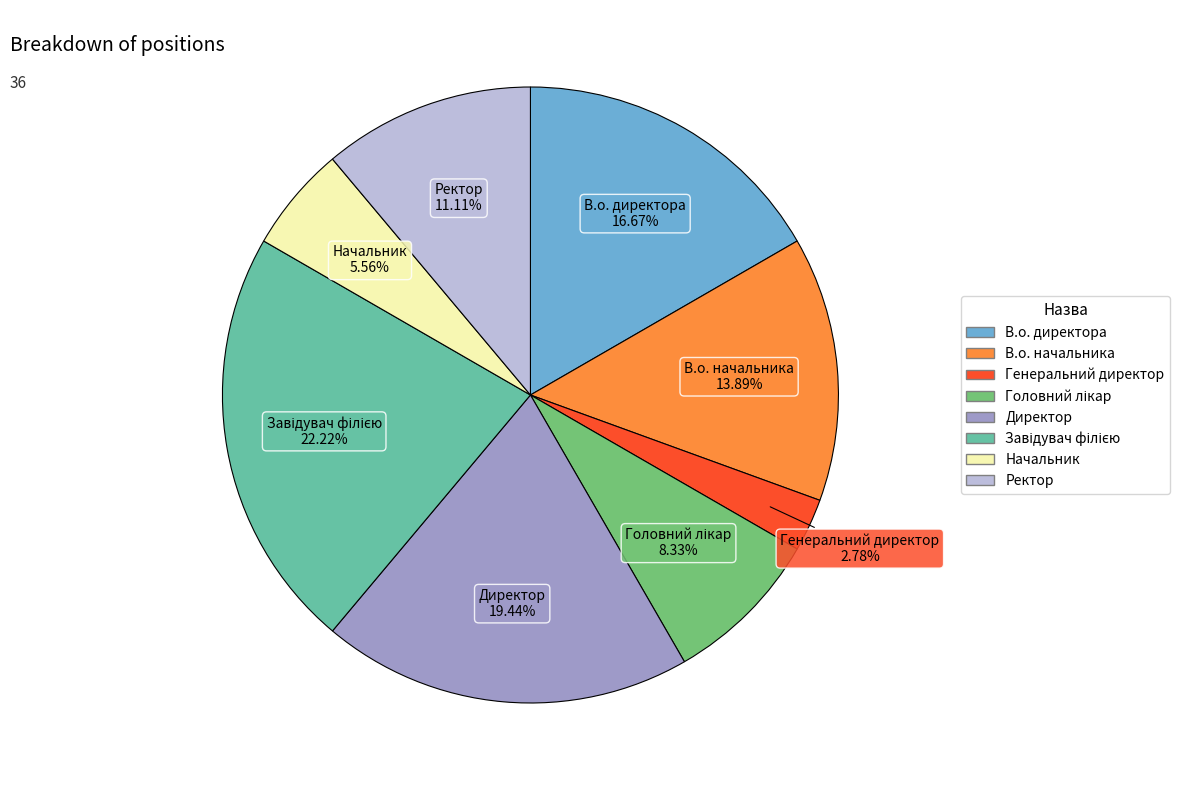

How many slices are in this pie chart?

8